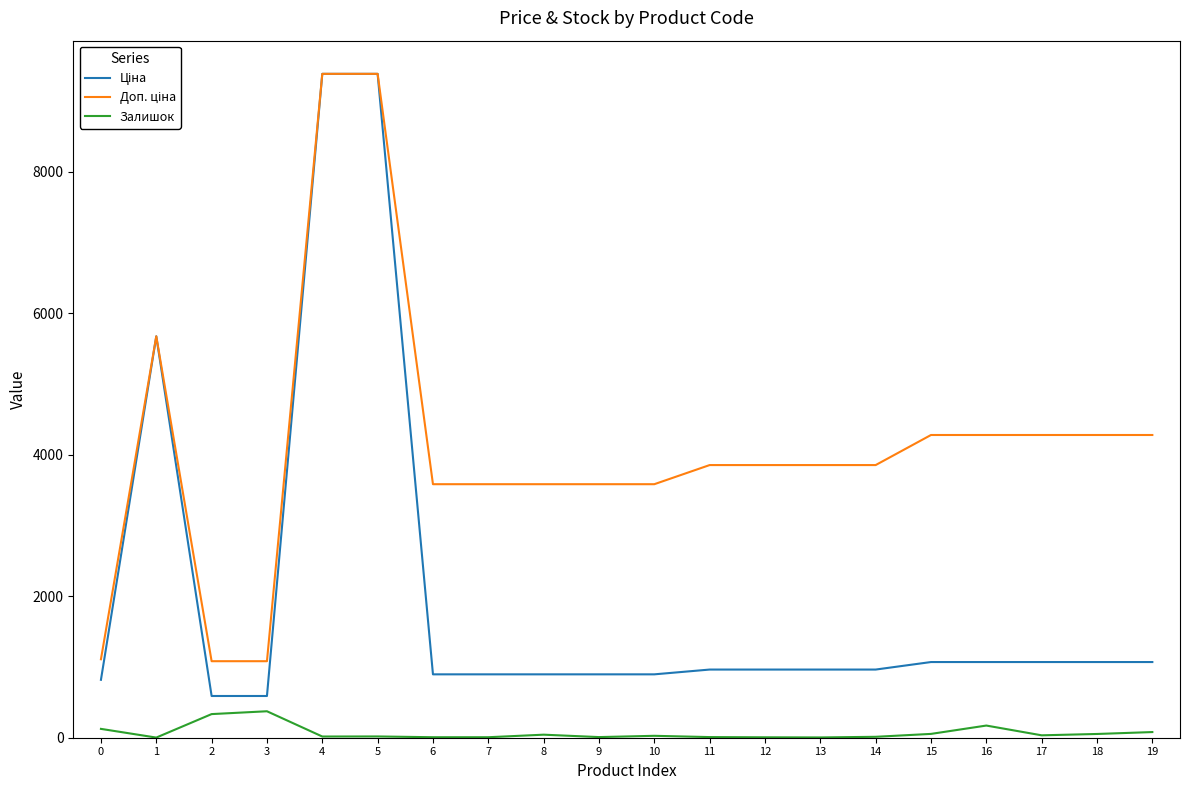

How many values in the Залишок series are below 27?

10